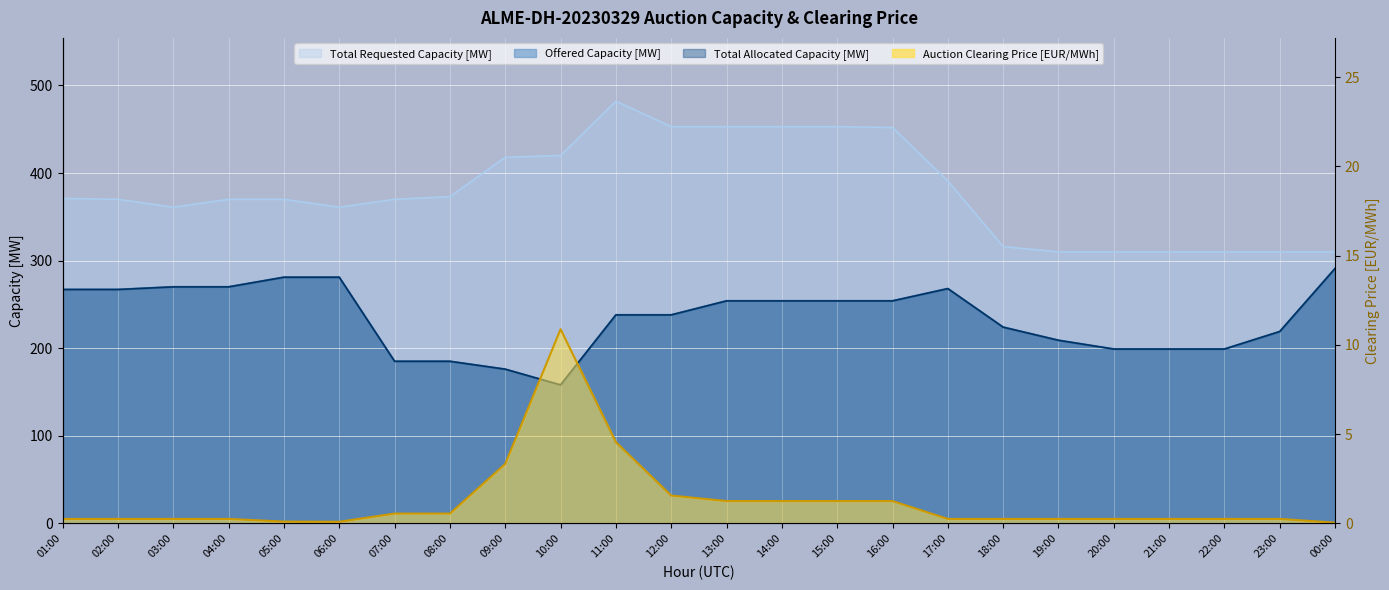

Does the chart display data point markers on the line(s)?

No